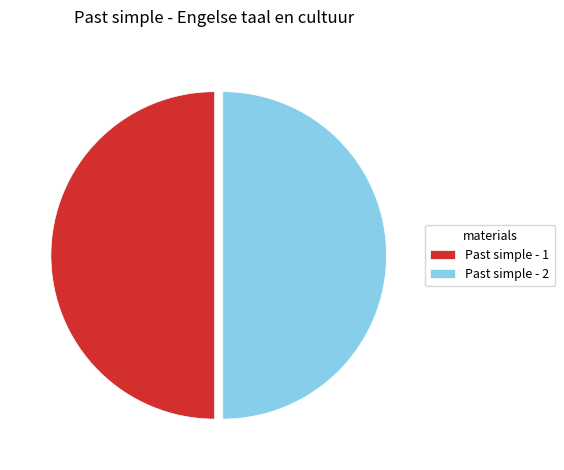

Do Past simple - 1 and Past simple - 2 together represent more than half of the pie?

Yes